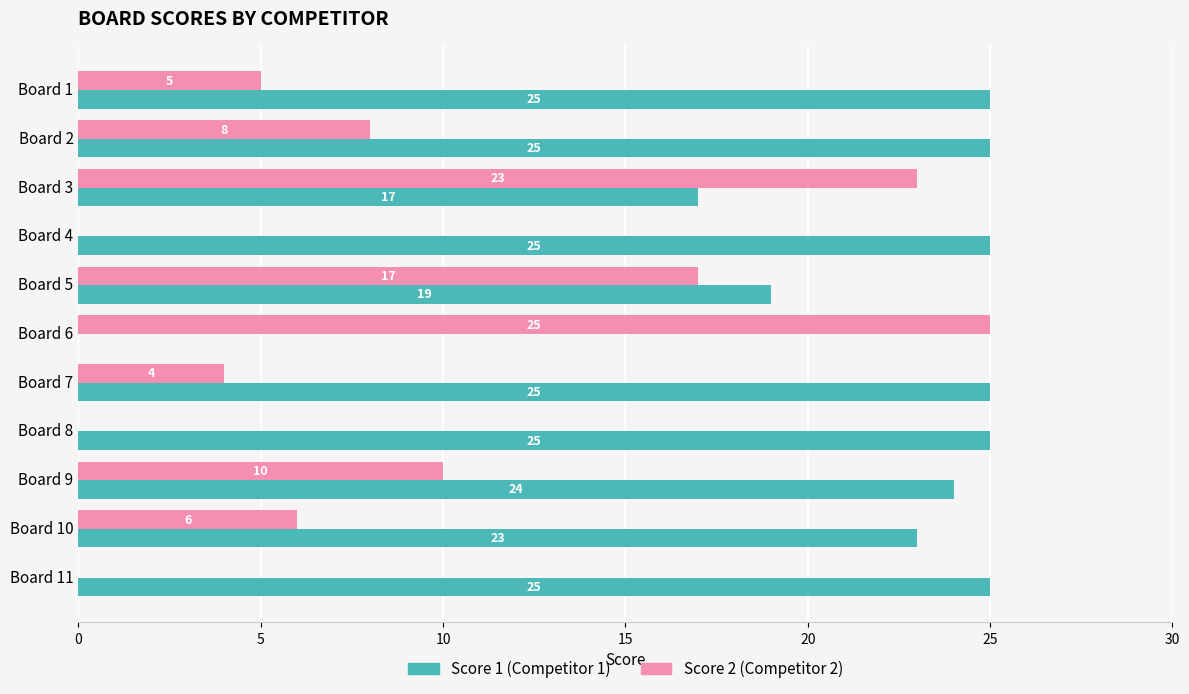

What is the total value across all series at Board 6?

25